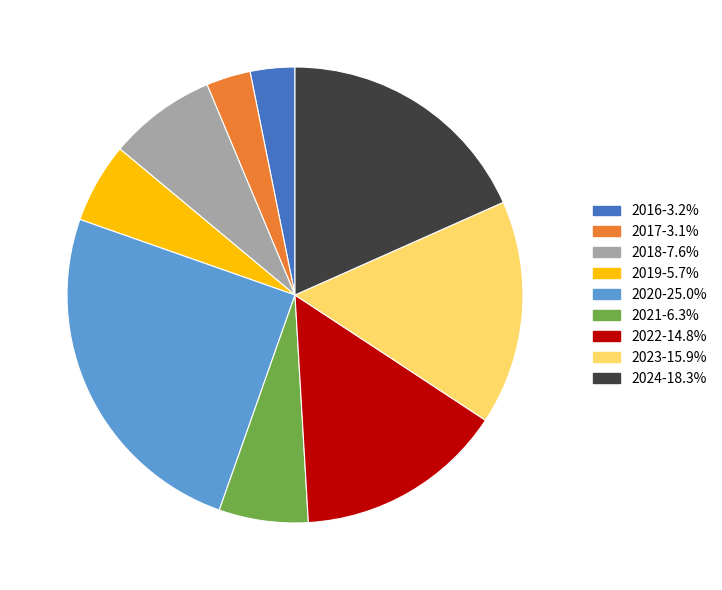

Approximately how many times larger is the value at 2023-15.9% compared to 2022-14.8%?

1.1